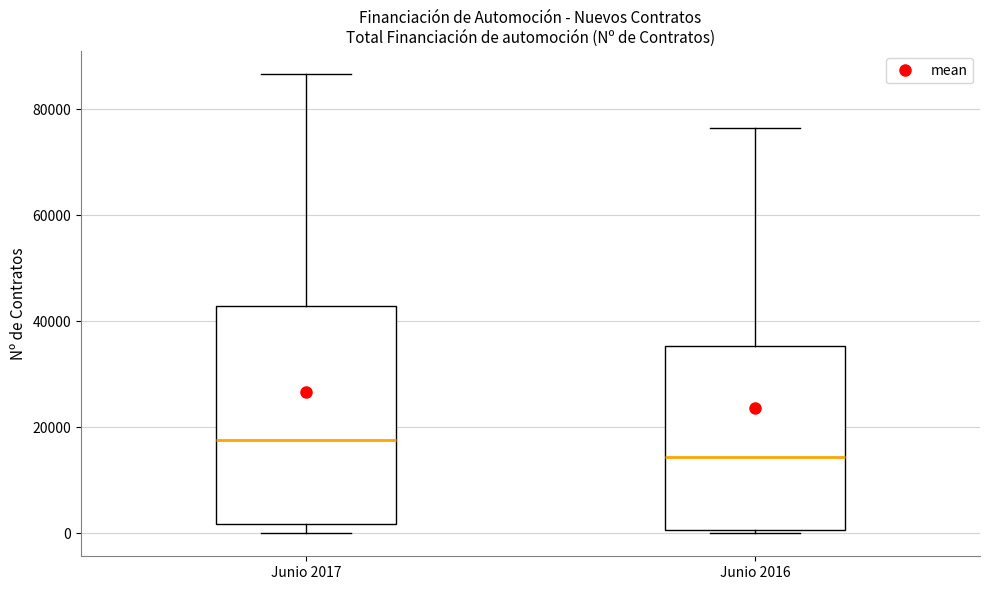

Which box has the highest median line?

Junio 2017